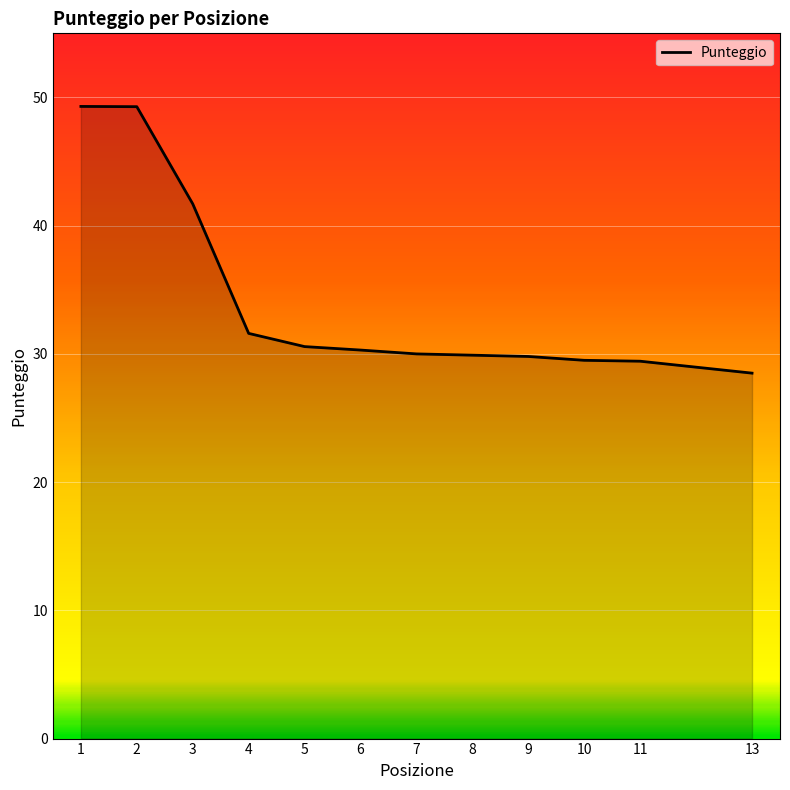

Is it true that the value at 9 is 39.7?

False